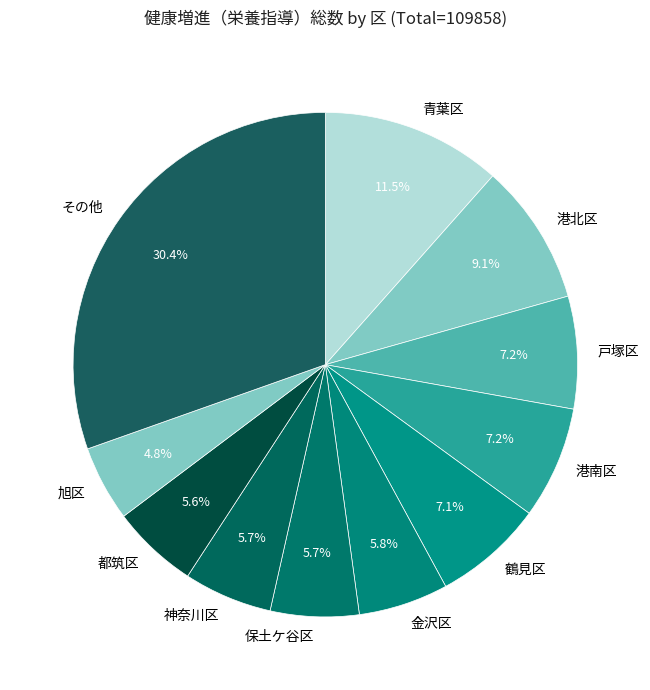

Approximately how many times larger is the value at 青葉区 compared to 保土ケ谷区?

2.0